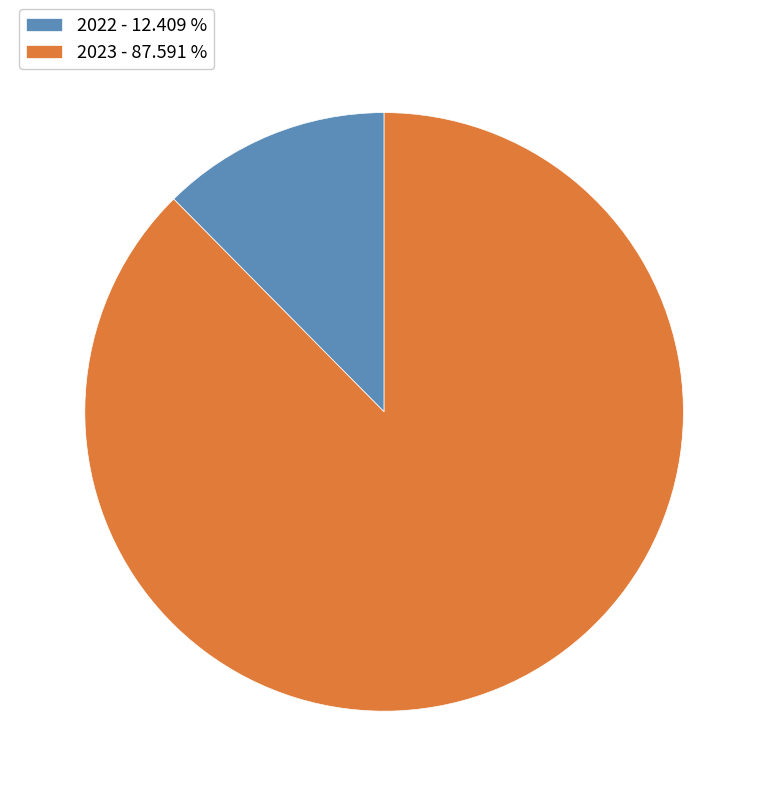

Which category has the biggest portion of the pie?

2023